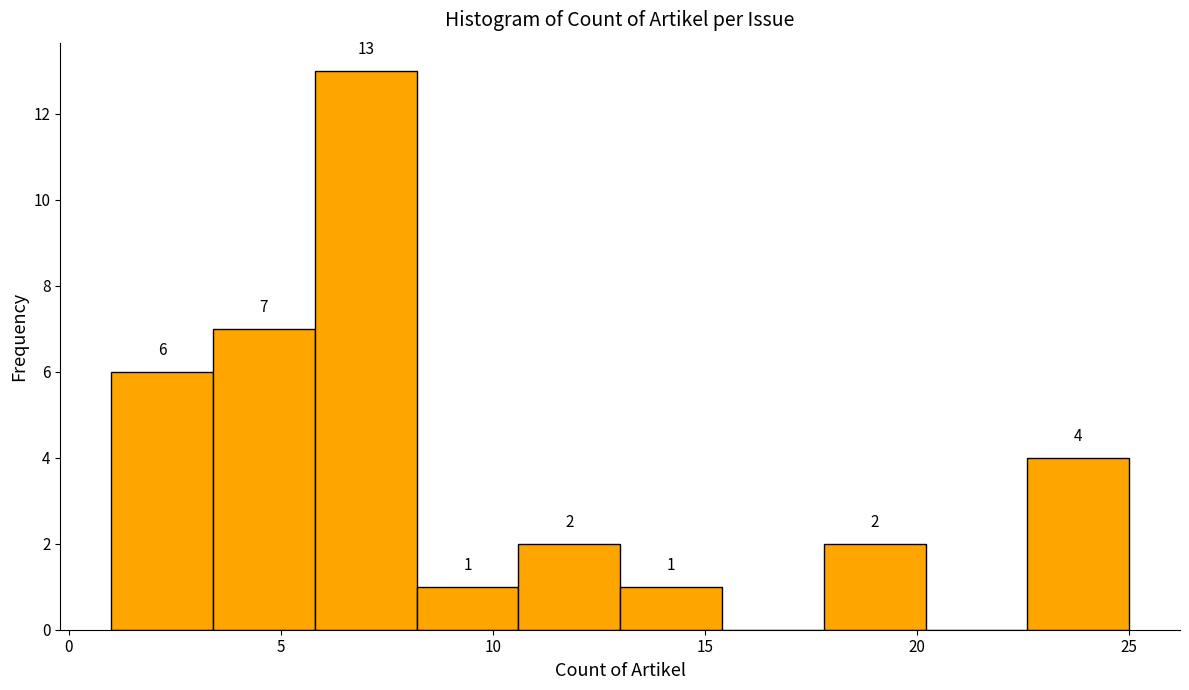

Which range on the x-axis has the tallest bar?

5.8 to 8.2